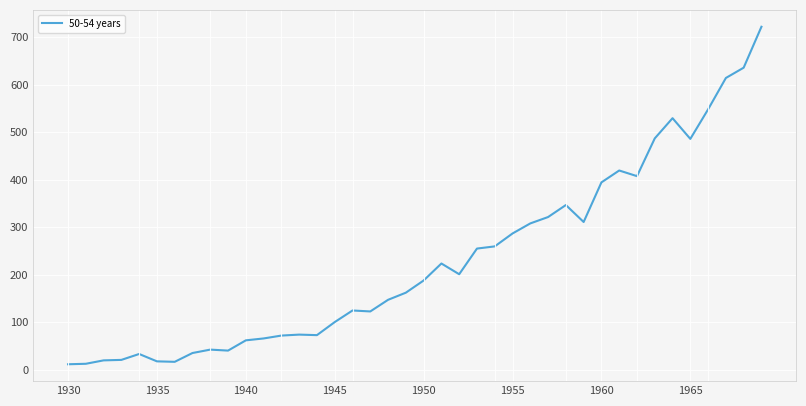

How many lines are shown in the chart?

1